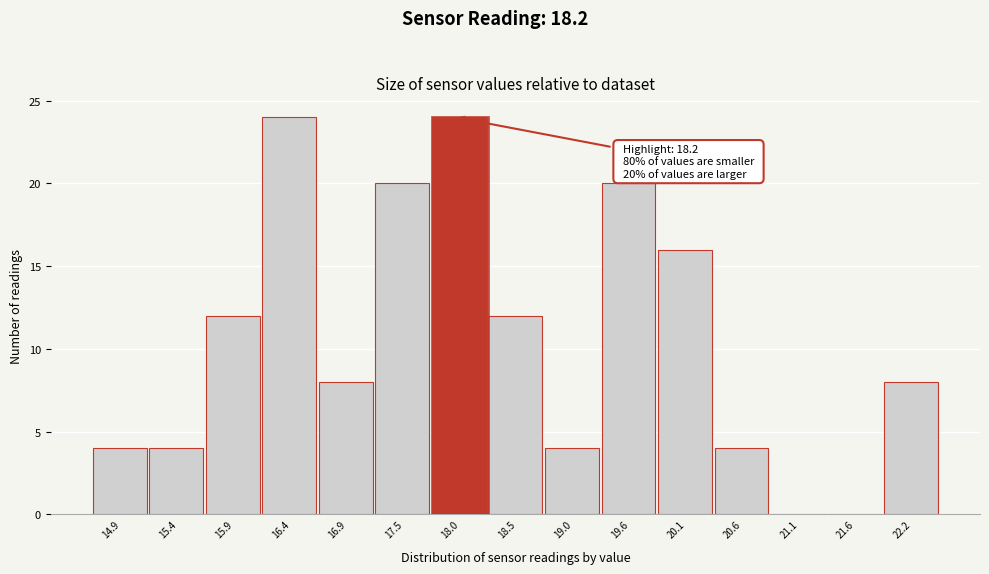

Reading right to left, extract all data points from this chart.

22.2=8	21.6=0	21.1=0	20.6=4	20.1=16	19.6=20	19.0=4	18.5=12	18.0=24	17.5=20	16.9=8	16.4=24	15.9=12	15.4=4	14.9=4